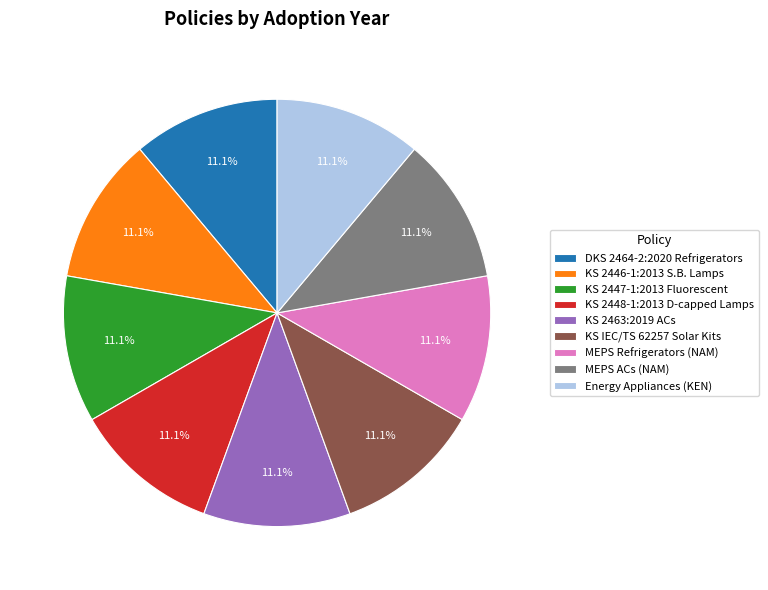

Approximately how many times larger is the value at MEPS Refrigerators (NAM) compared to KS 2463:2019 ACs?

1.0